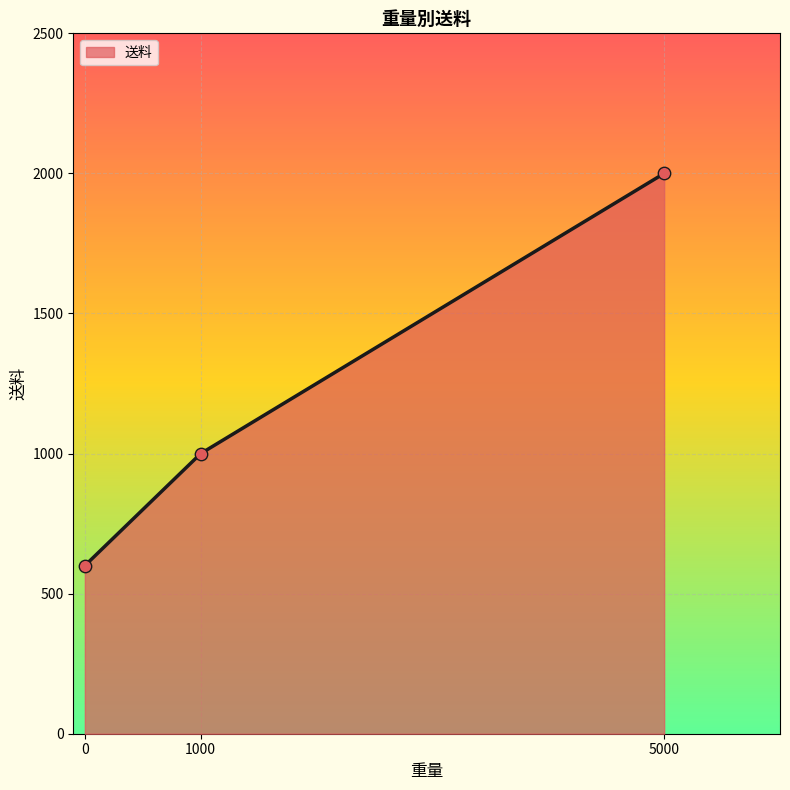

Between 0 and 5000, which is larger?

5000